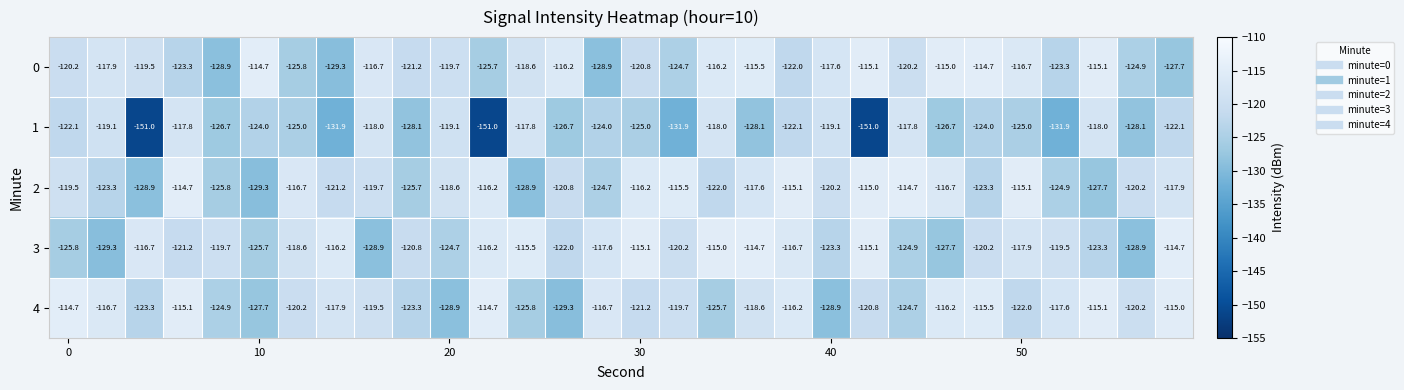

What is the difference between the second highest and second lowest values in the 4 series?

14.2